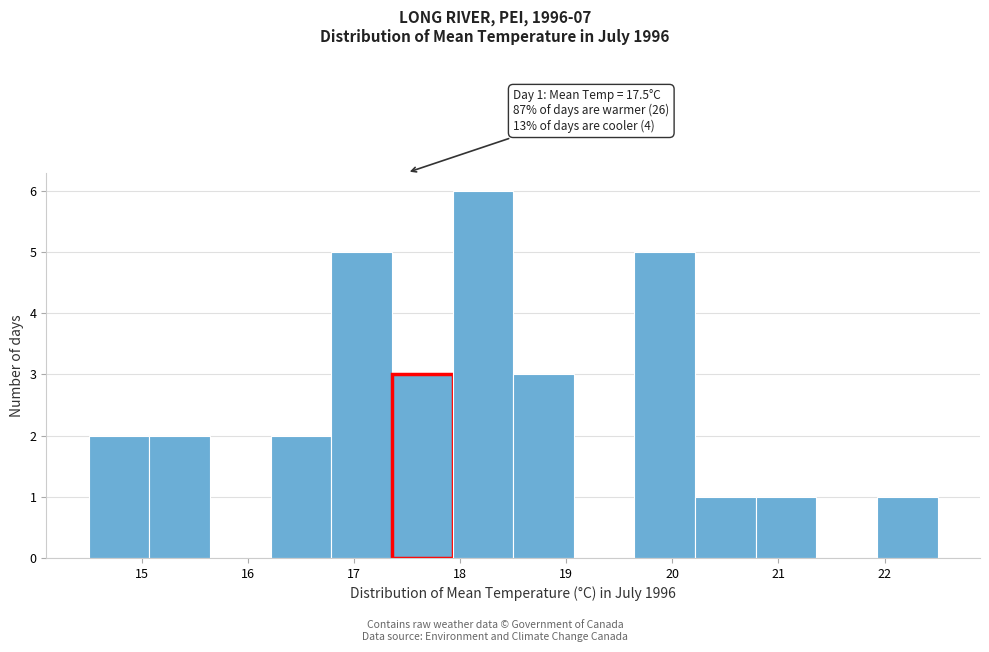

Which range on the x-axis has the tallest bar?

17.9 to 18.5